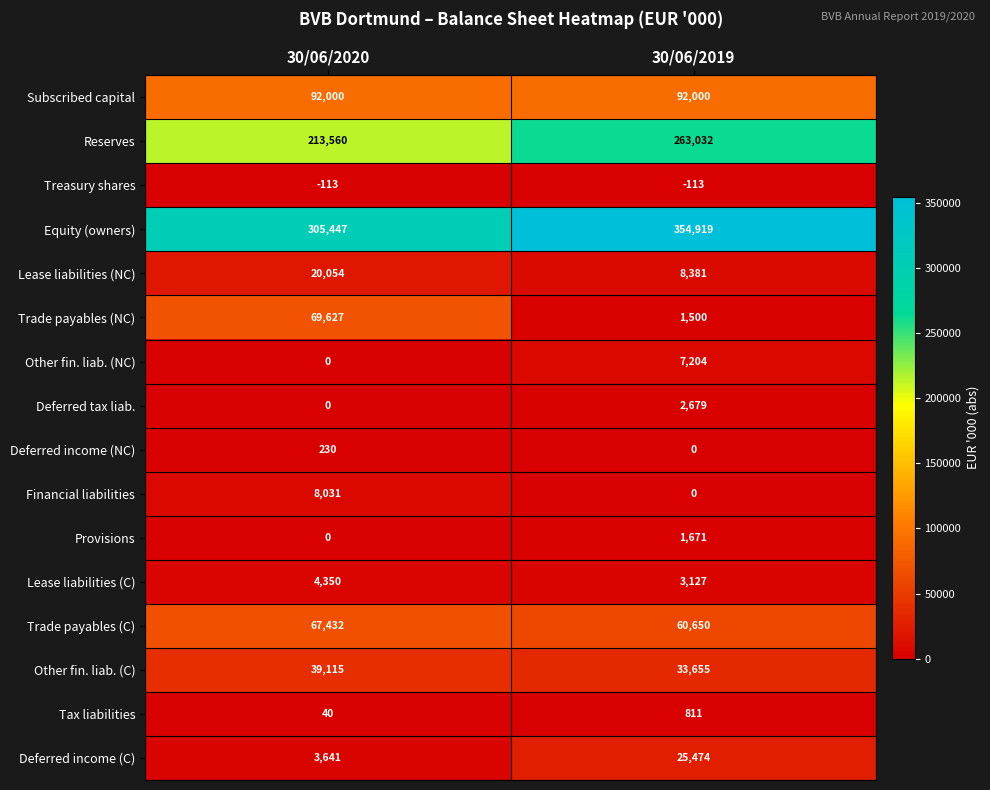

At which label is Provisions closest to 835?

30/06/2020